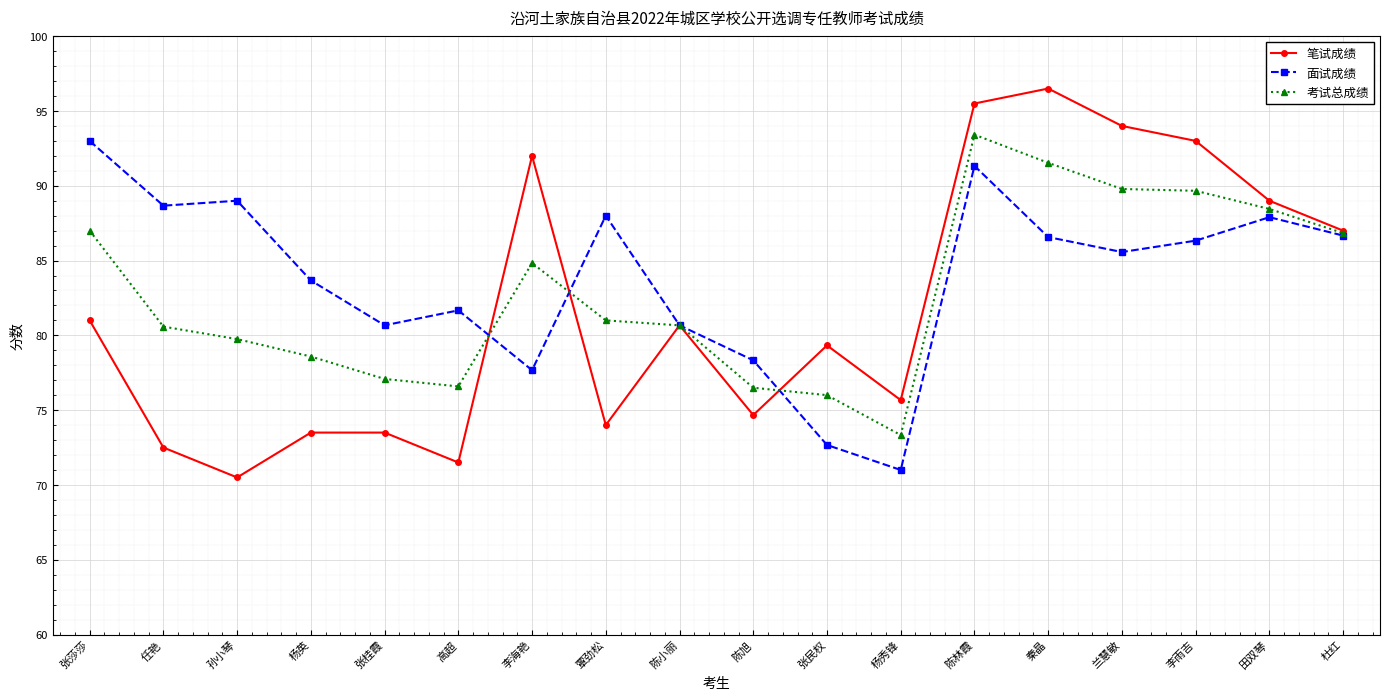

True or false: 面试成绩 has a value of 108.7 at 张桂霞.

False